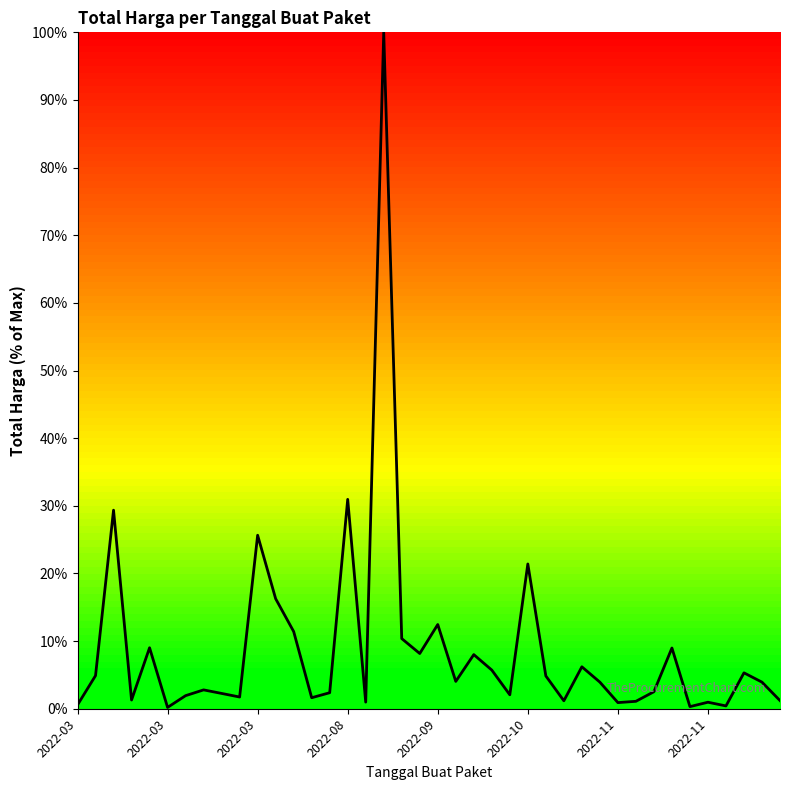

What is the difference between the maximum and minimum values?

99.8